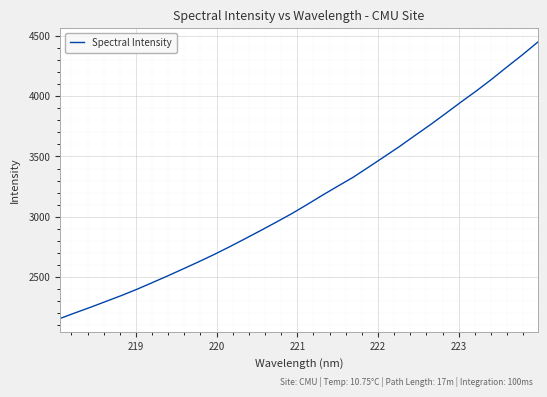

What is the smallest value displayed?

2158.2